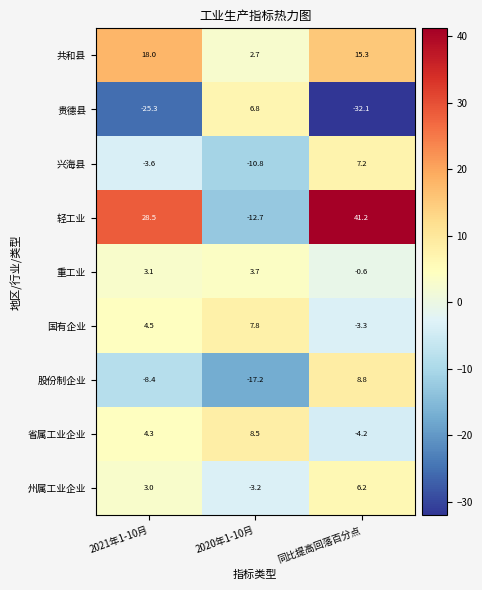

Reading left to right, transcribe all the data shown in this chart.

共和县: 18.0	2.7	15.3
贵德县: -25.3	6.8	-32.1
兴海县: -3.6	-10.8	7.2
轻工业: 28.5	-12.7	41.2
重工业: 3.1	3.7	-0.6
国有企业: 4.5	7.8	-3.3
股份制企业: -8.4	-17.2	8.8
省属工业企业: 4.3	8.5	-4.2
州属工业企业: 3.0	-3.2	6.2